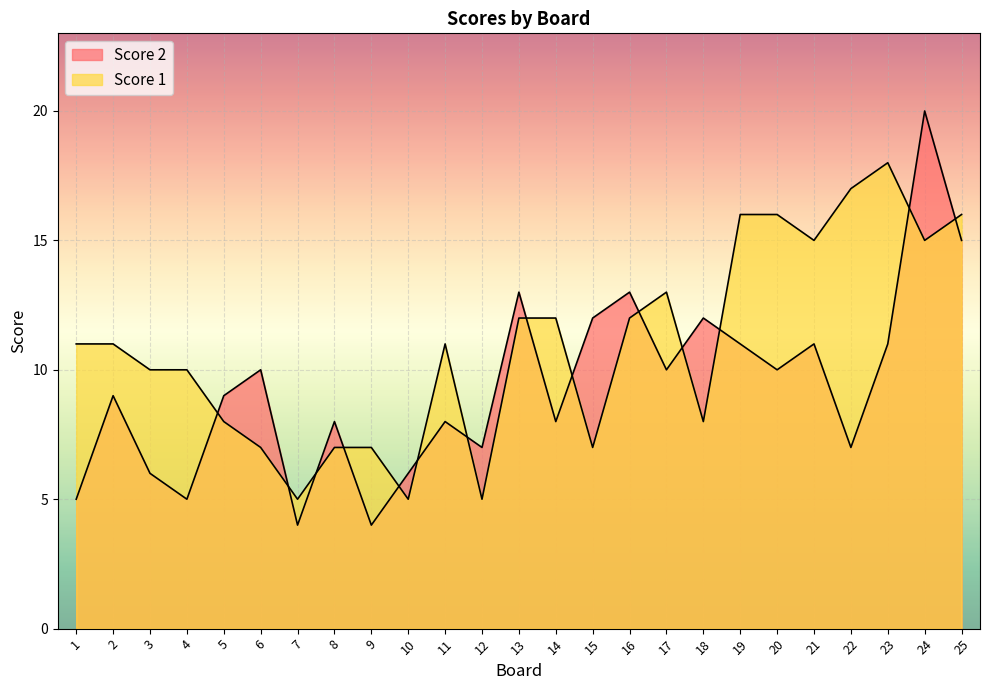

At which category does Score 2 reach its first local peak?

2